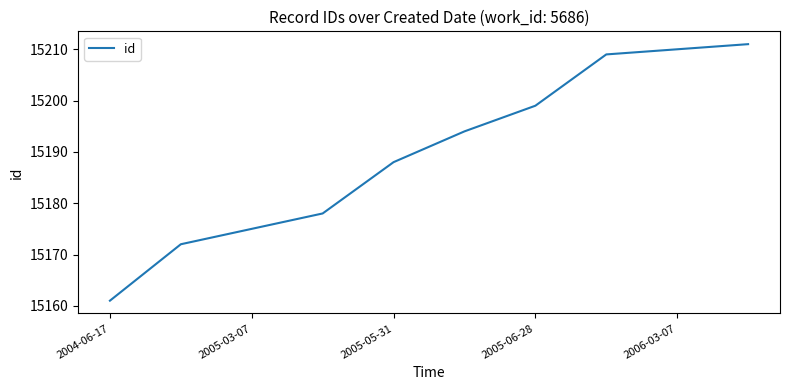

What is the difference between the maximum and minimum values?

50